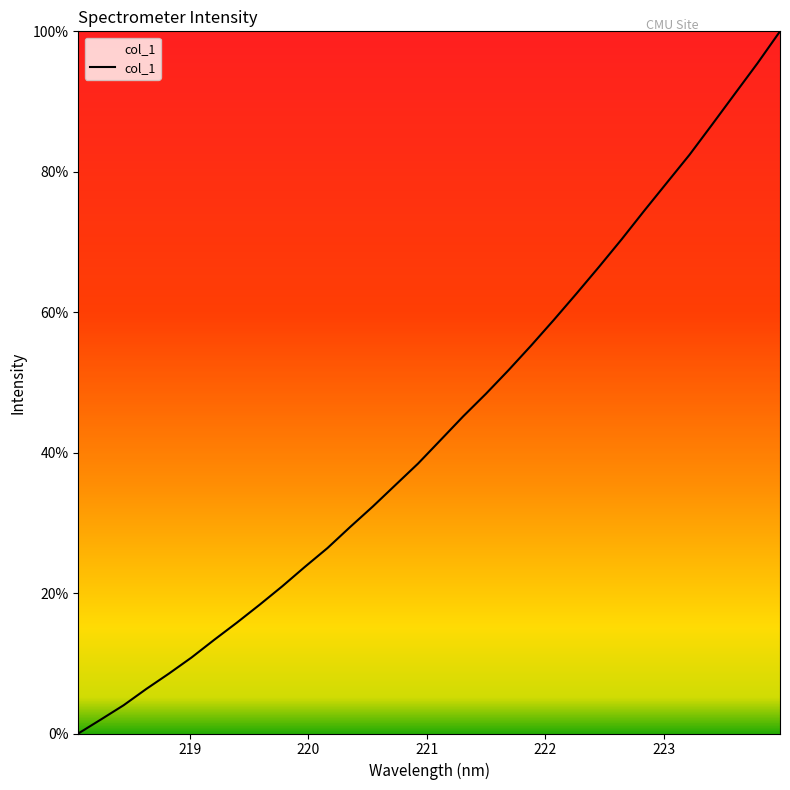

What is the greatest value displayed?

100.0